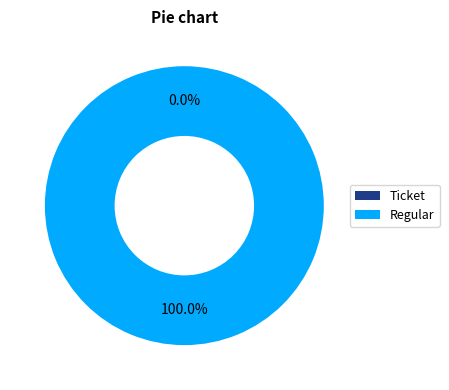

To the nearest percent, what portion does Regular represent?

100%